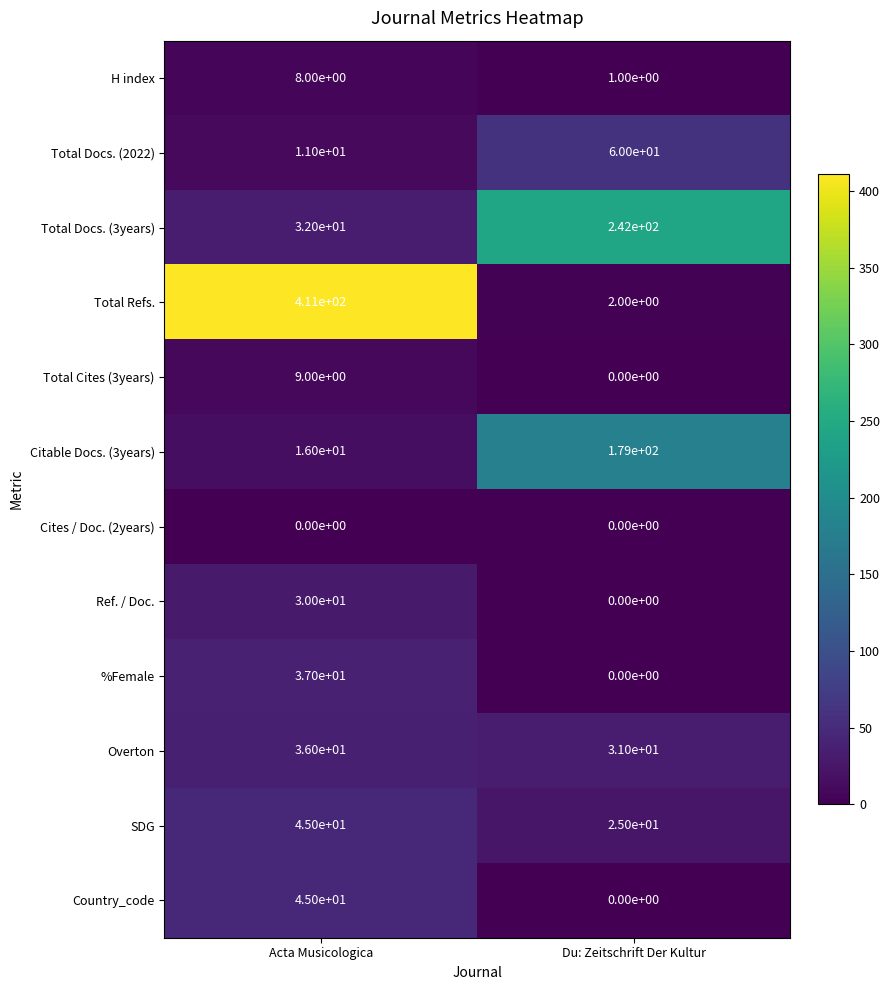

The value of Ref. / Doc. at Du: Zeitschrift Der Kultur is 0. True or false?

True